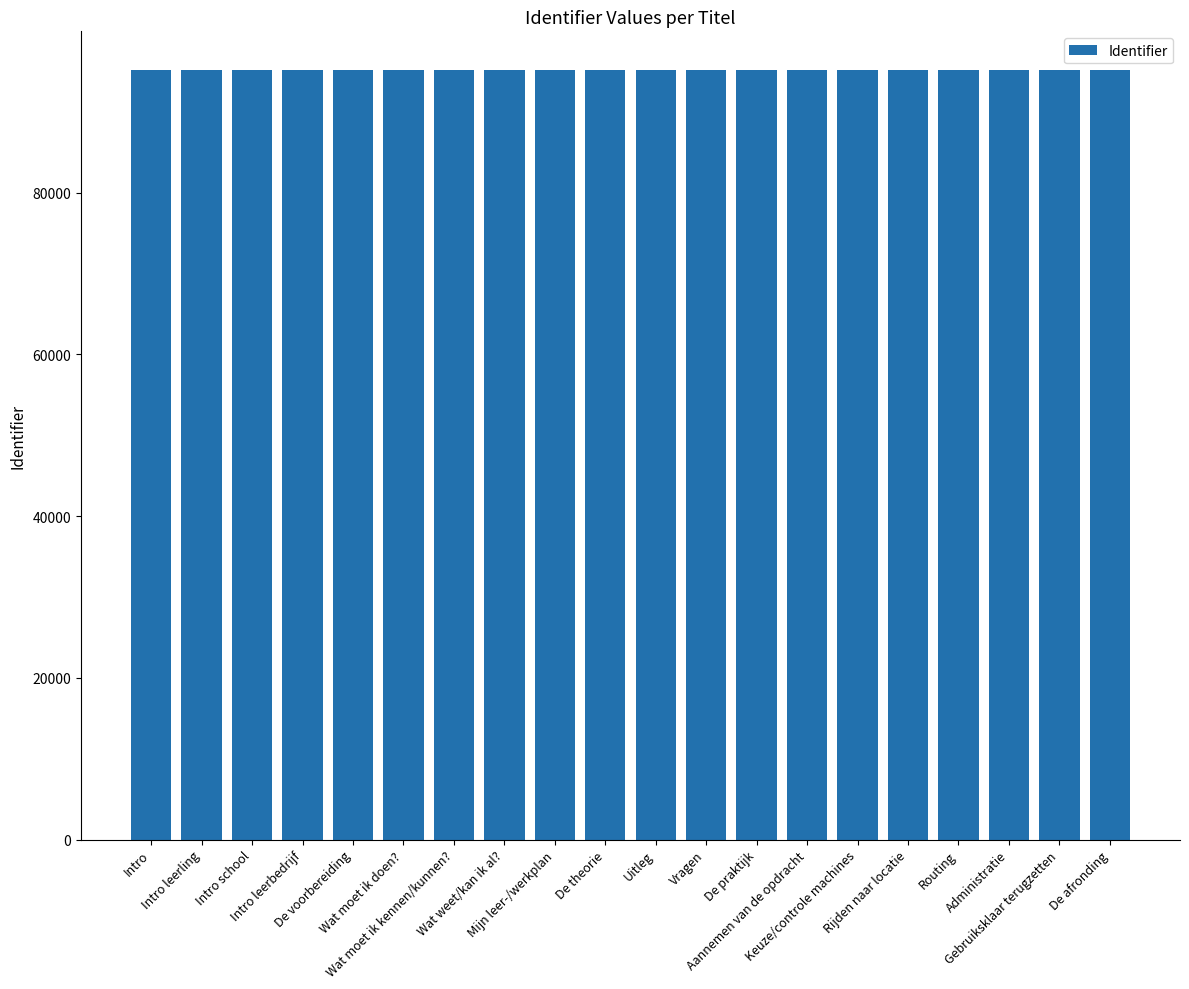

What is the value of the 7th bar from the left?

95173